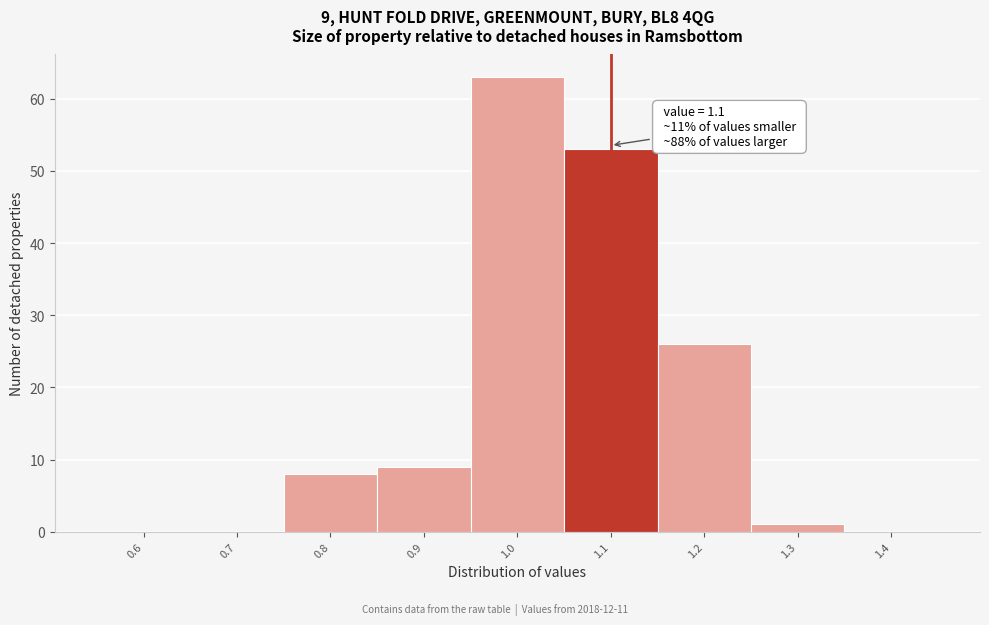

Which range on the x-axis has the tallest bar?

0.95 to 1.05